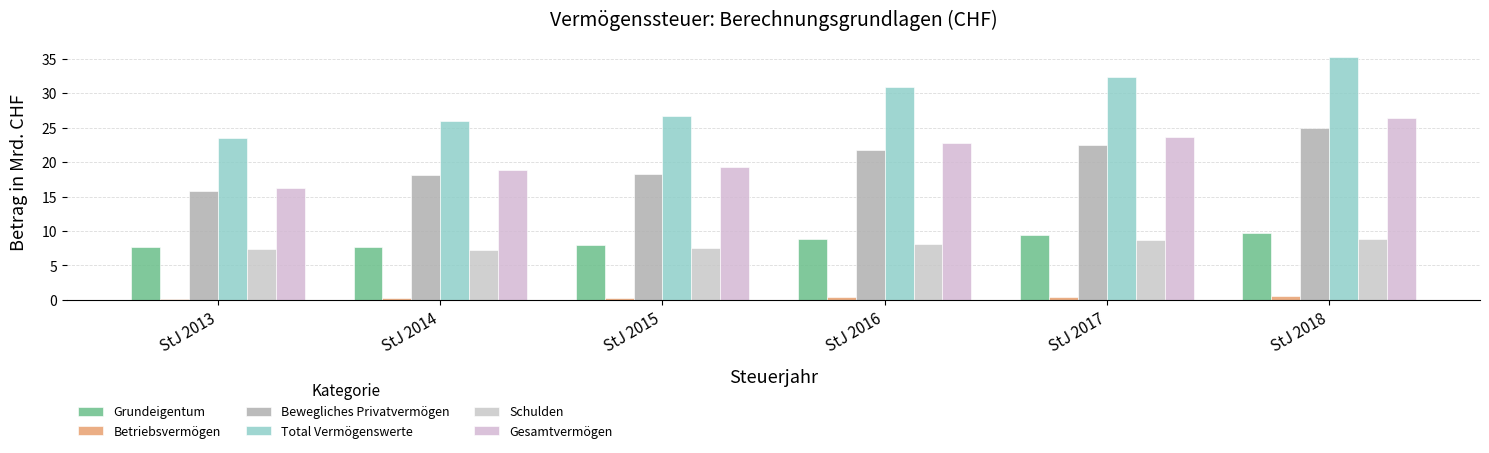

What is the sum of the Betriebsvermögen values at StJ 2017 and StJ 2014?

0.7